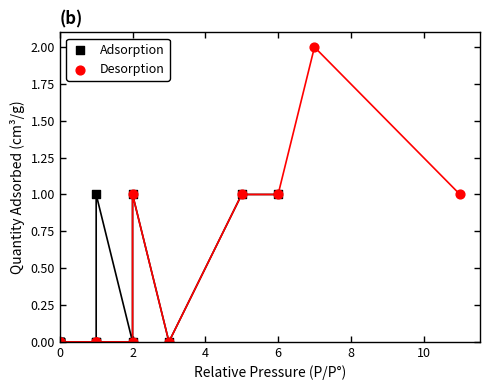

Which series has the widest spread of Y values?

Desorption